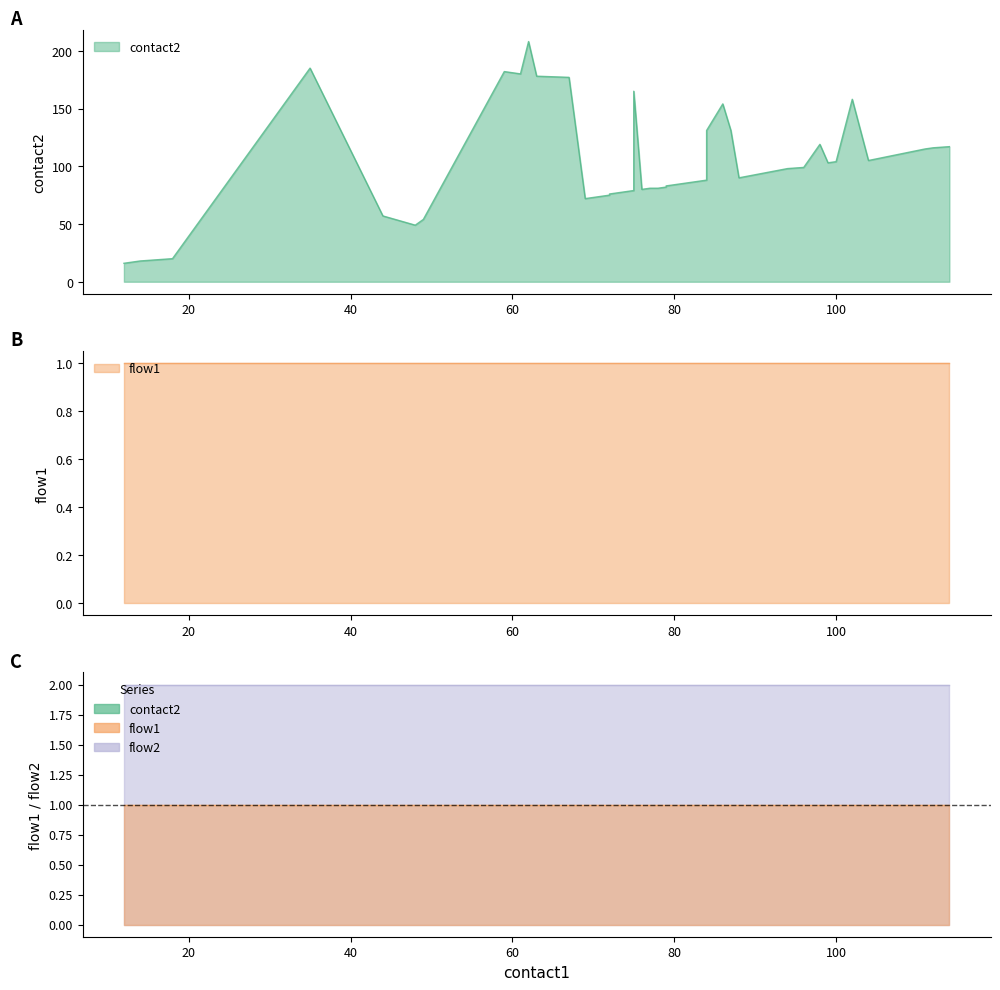

Reading right to left, list all the values displayed in this chart.

contact2: 39=117	38=116	37=115	36=105	35=158	34=104	33=103	32=119	31=99	30=98	29=90	28=131	27=154	26=131	25=88	24=83	23=82	22=81	21=81	20=80	19=165	18=79	17=77	16=76	15=75	14=73	13=72	12=177	11=178	10=208	9=180	8=182	7=54	6=49	5=57	4=185	3=20	2=18	1=17	0=16
flow1: 39=1	38=1	37=1	36=1	35=1	34=1	33=1	32=1	31=1	30=1	29=1	28=1	27=1	26=1	25=1	24=1	23=1	22=1	21=1	20=1	19=1	18=1	17=1	16=1	15=1	14=1	13=1	12=1	11=1	10=1	9=1	8=1	7=1	6=1	5=1	4=1	3=1	2=1	1=1	0=1
flow2: 39=1	38=1	37=1	36=1	35=1	34=1	33=1	32=1	31=1	30=1	29=1	28=1	27=1	26=1	25=1	24=1	23=1	22=1	21=1	20=1	19=1	18=1	17=1	16=1	15=1	14=1	13=1	12=1	11=1	10=1	9=1	8=1	7=1	6=1	5=1	4=1	3=1	2=1	1=1	0=1